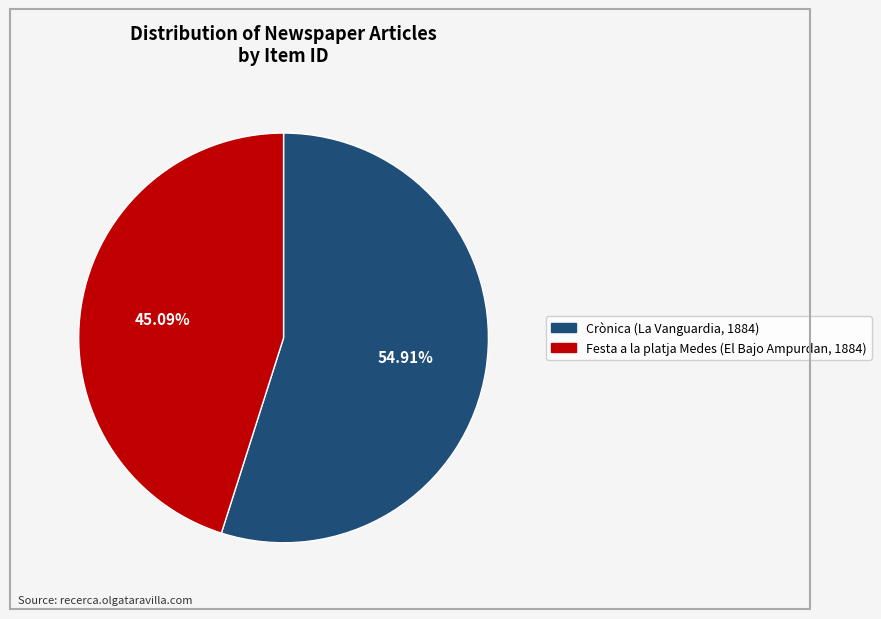

Which category has the smallest portion of the pie?

Festa a la platja Medes (El Bajo Ampurdan, 1884)